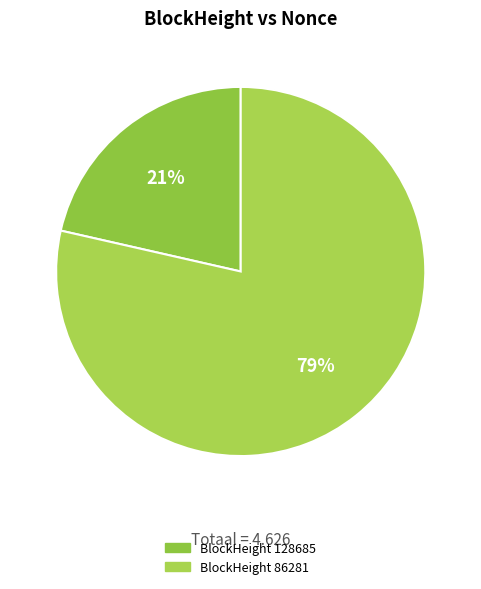

Count the number of slices in the pie.

2